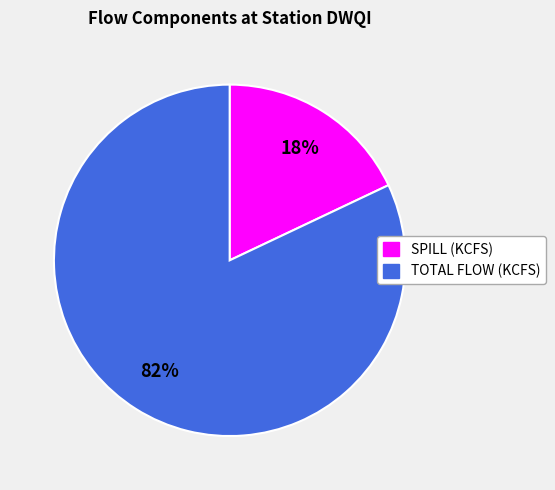

Do TOTAL FLOW (KCFS) and SPILL (KCFS) together represent more than half of the pie?

Yes